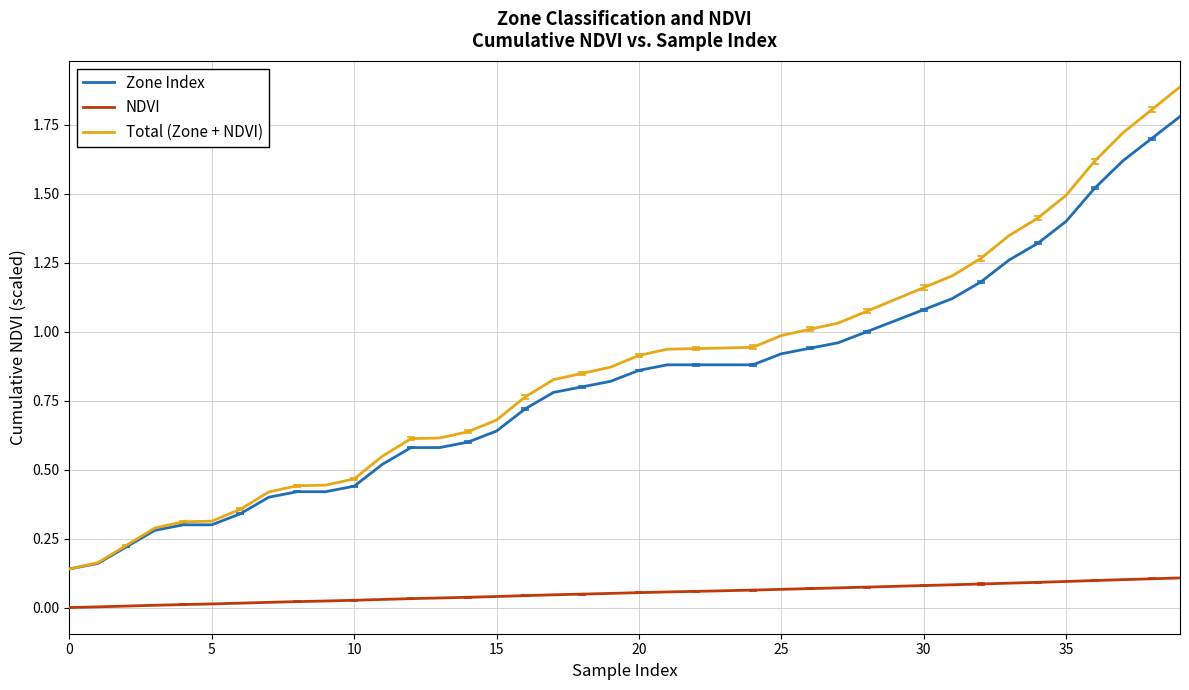

Which series has the widest spread of values?

Total (Zone + NDVI)